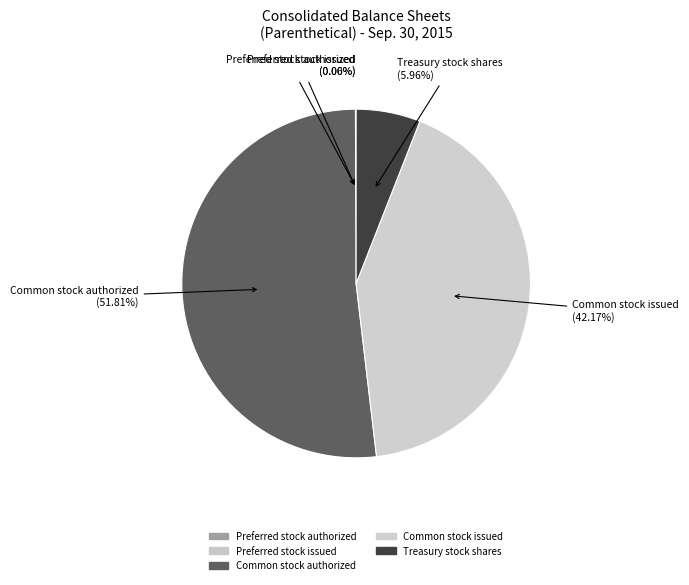

Is the sum of Treasury stock shares and Preferred stock authorized greater than half?

No